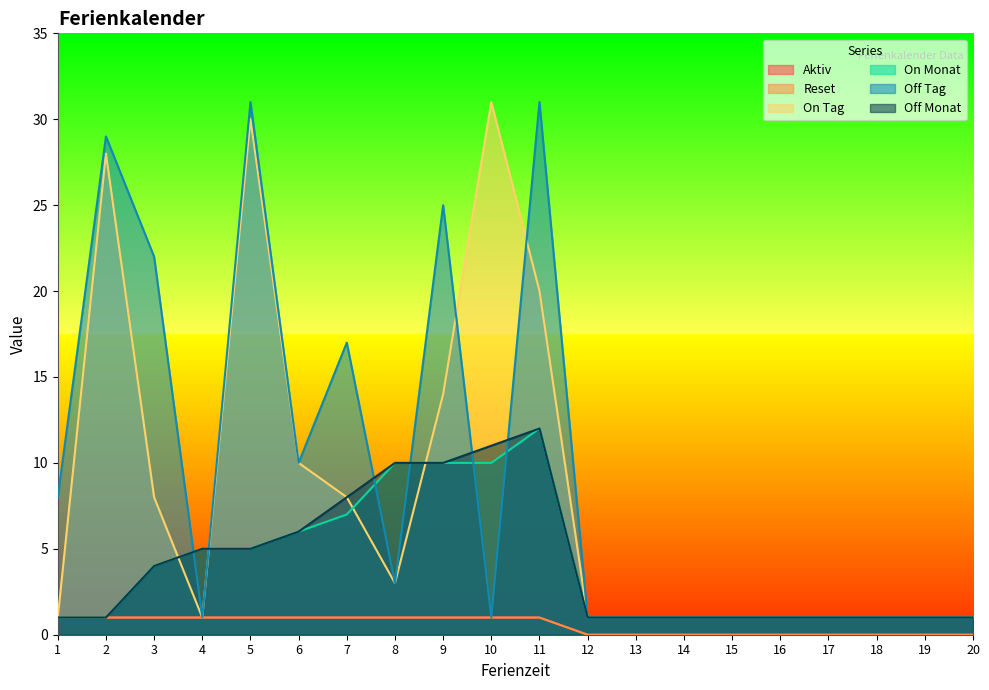

At how many categories does at least one series exceed 28?

4